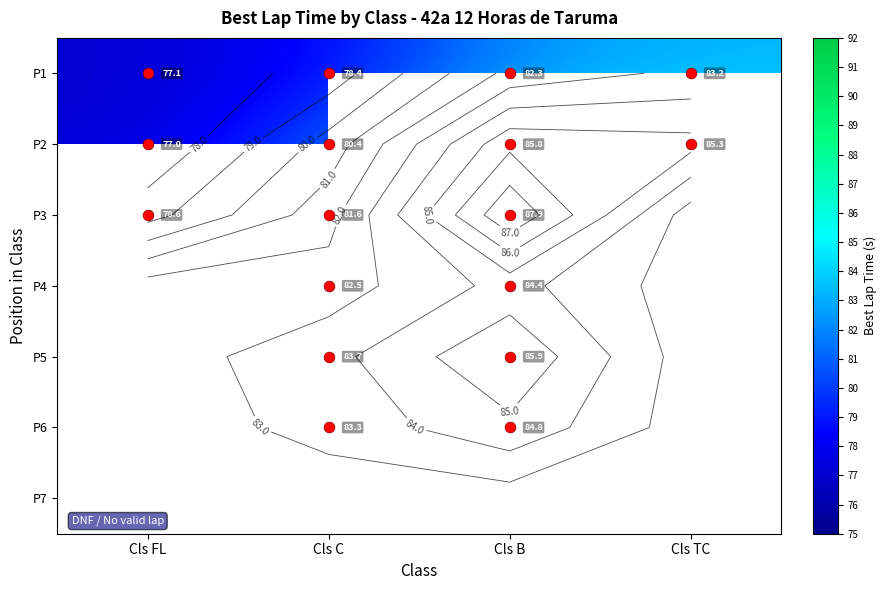

What value does the P1 series have at Cls FL?

77.1